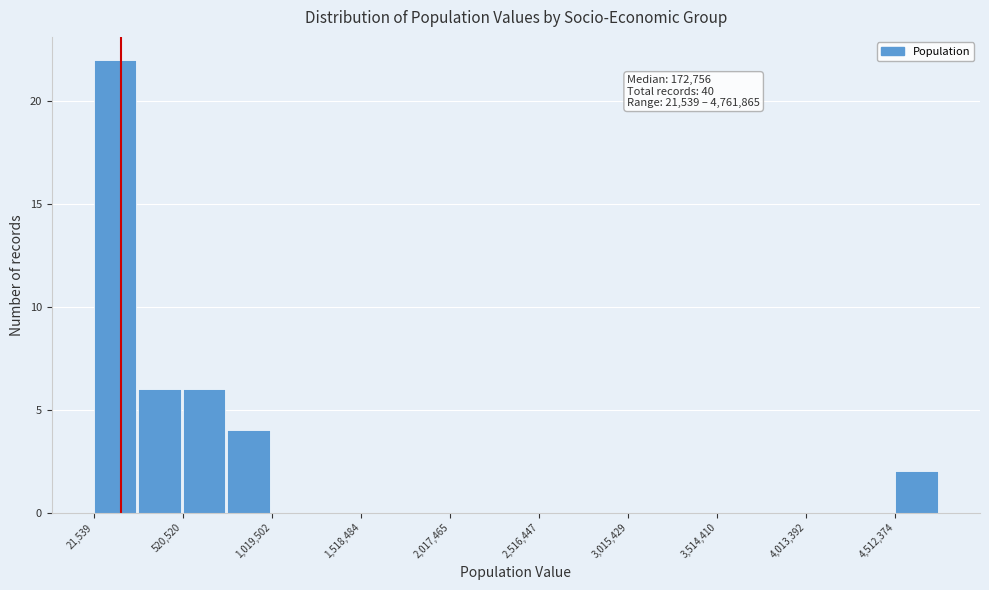

Over which range of the x-axis is the bar tallest?

0 to 250000